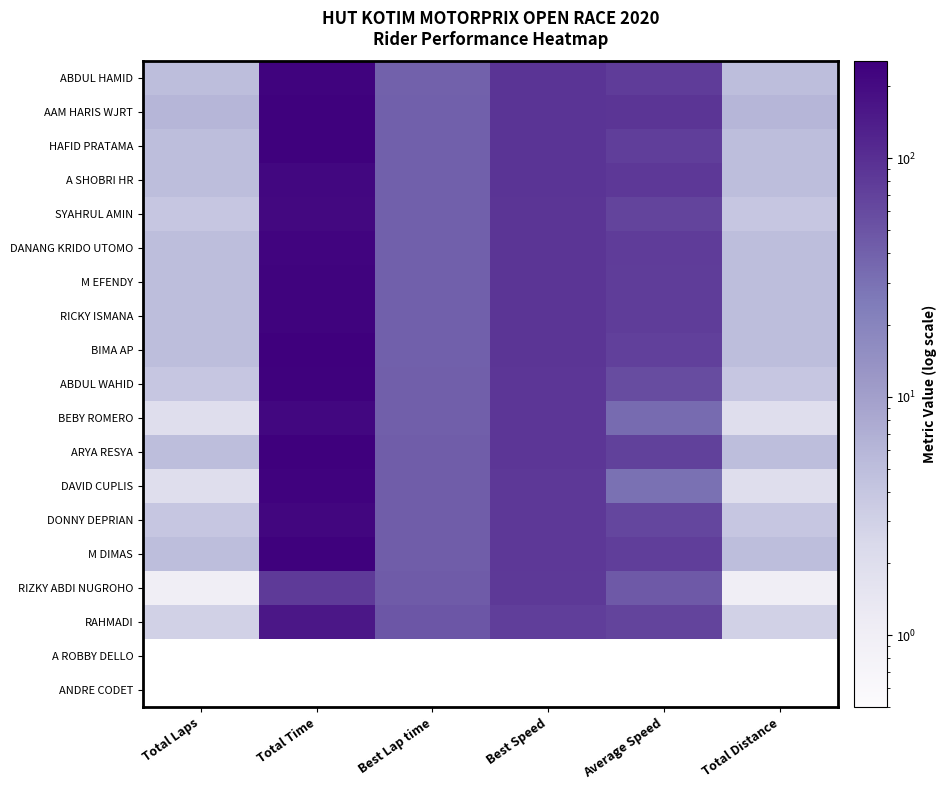

At which label is SYAHRUL AMIN closest to 107?

Best Speed